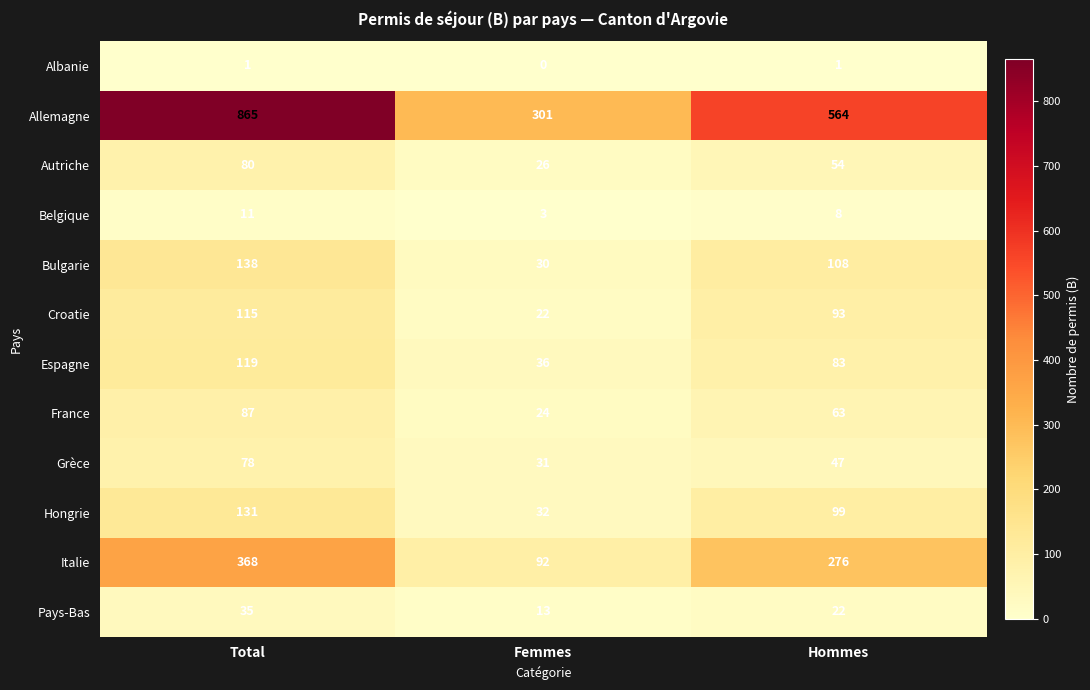

How many categories are shown in the chart?

3